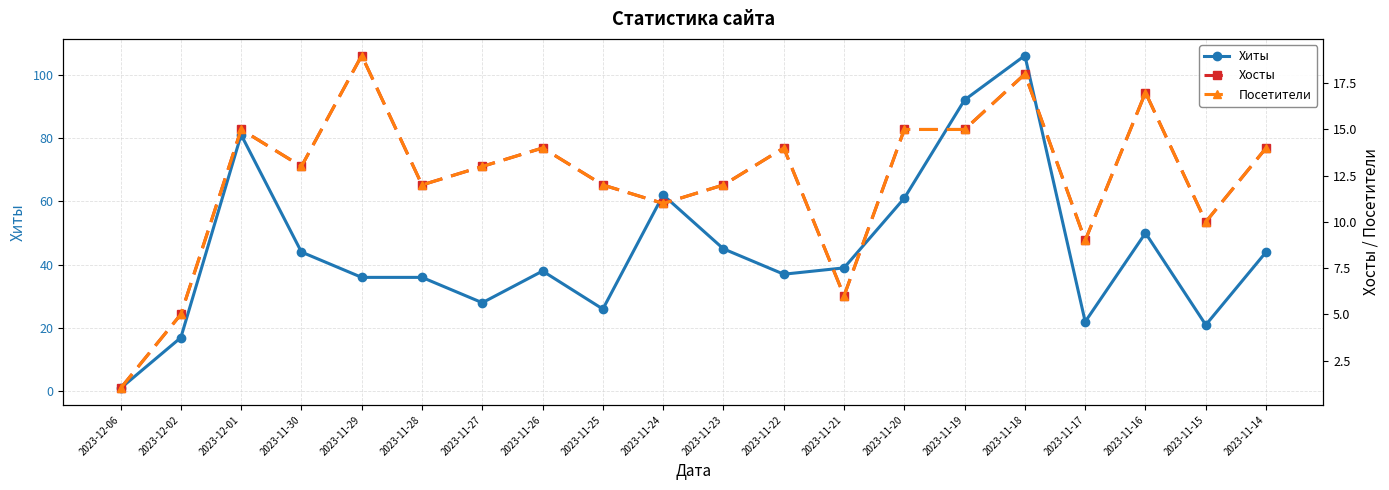

Reading right to left, extract all data points from this chart.

Хиты: 44	21	50	22	106	92	61	39	37	45	62	26	38	28	36	36	44	81	17	1
Хосты: 14	10	17	9	18	15	15	6	14	12	11	12	14	13	12	19	13	15	5	1
Посетители: 14	10	17	9	18	15	15	6	14	12	11	12	14	13	12	19	13	15	5	1